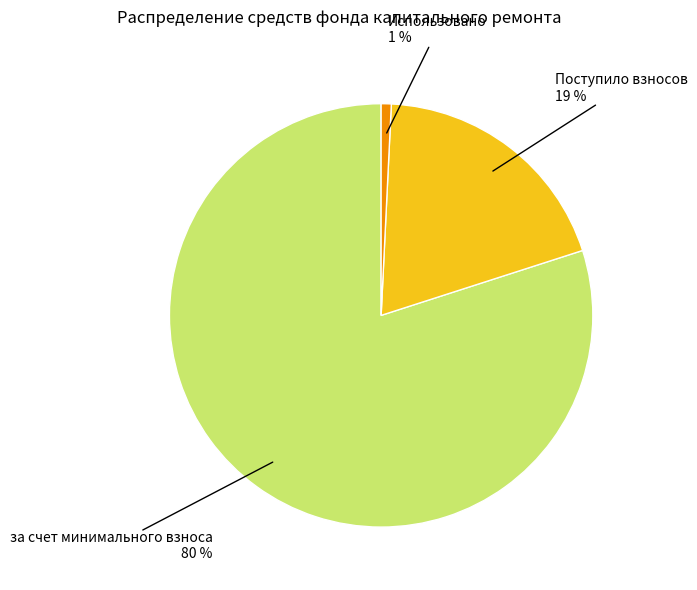

To the nearest percent, what is the average slice percentage?

33%